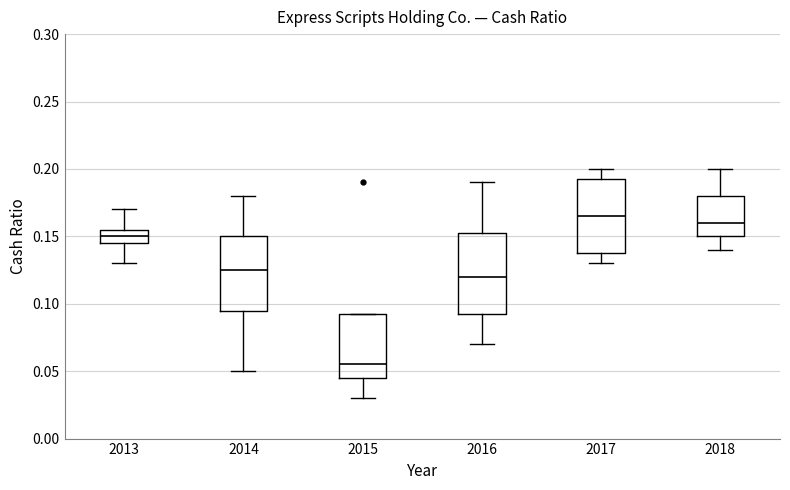

Reading left to right, transcribe this box plot: for each box, give where its median line is, the range the box spans, and where its two whiskers end, as read against the y-axis. The values are not printed on the chart, so give them approximately, as read against the axis.

2013: median 0.150, box 0.145 to 0.155, whiskers 0.130 to 0.170
2014: median 0.125, box 0.095 to 0.150, whiskers 0.050 to 0.180
2015: median 0.055, box 0.045 to 0.095, whiskers 0.030 to 0.095
2016: median 0.120, box 0.095 to 0.155, whiskers 0.070 to 0.190
2017: median 0.165, box 0.140 to 0.195, whiskers 0.130 to 0.200
2018: median 0.160, box 0.150 to 0.180, whiskers 0.140 to 0.200